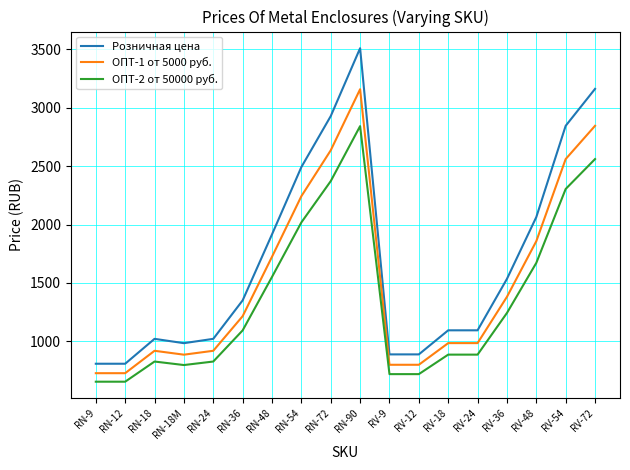

List the series in order of their peak value, highest first.

Розничная цена, ОПТ-1 от 5000 руб., ОПТ-2 от 50000 руб.